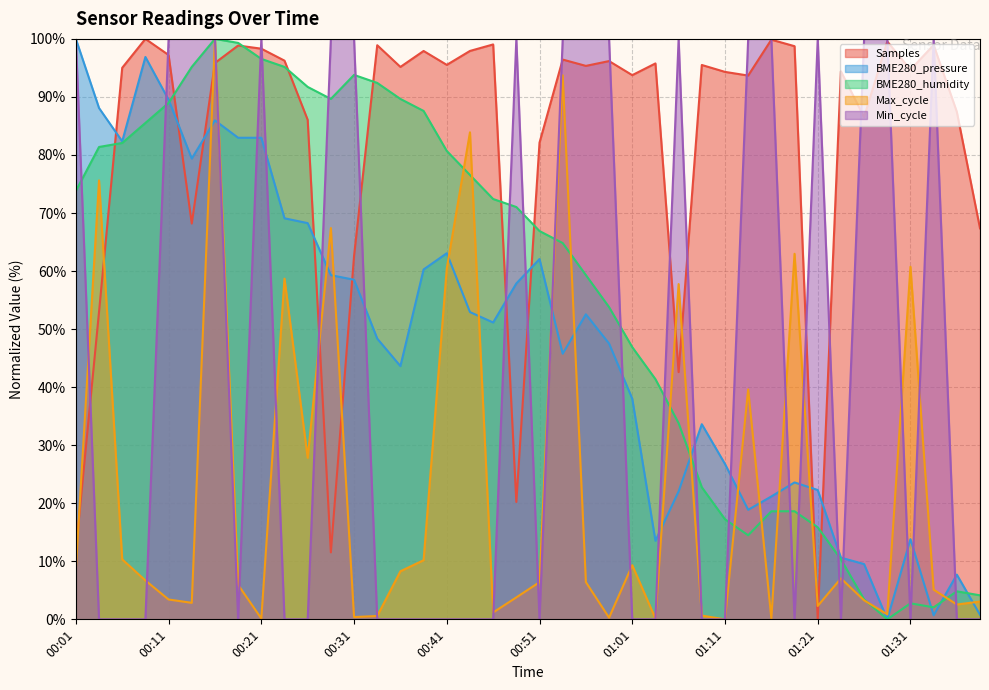

At which label does BME280_pressure reach its peak?

00:01